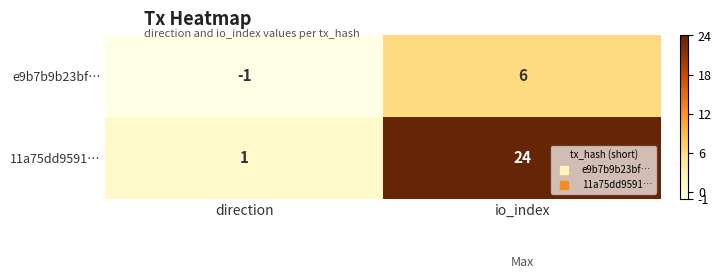

How many categories are shown in the chart?

2